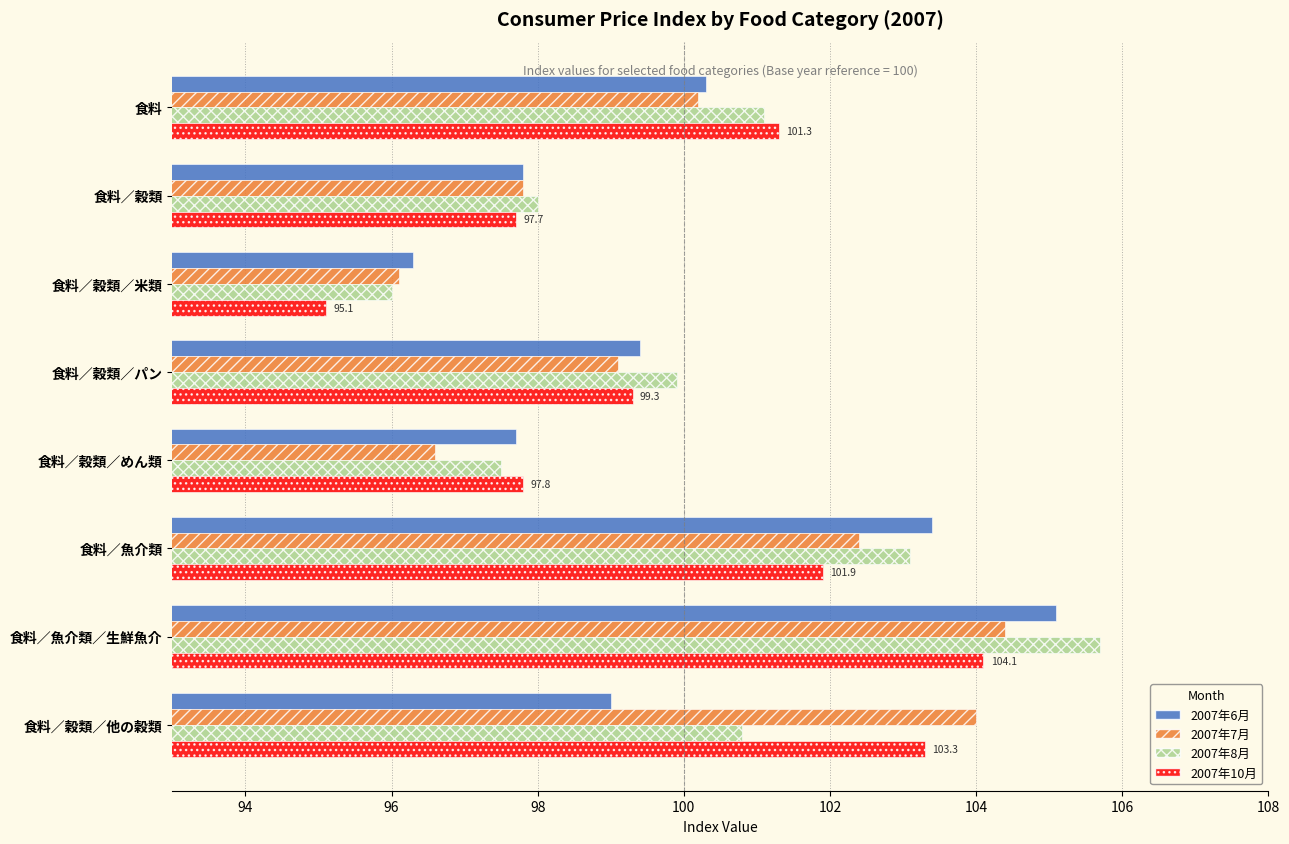

At which category does the chart reach its peak across all series?

食料／魚介類／生鮮魚介